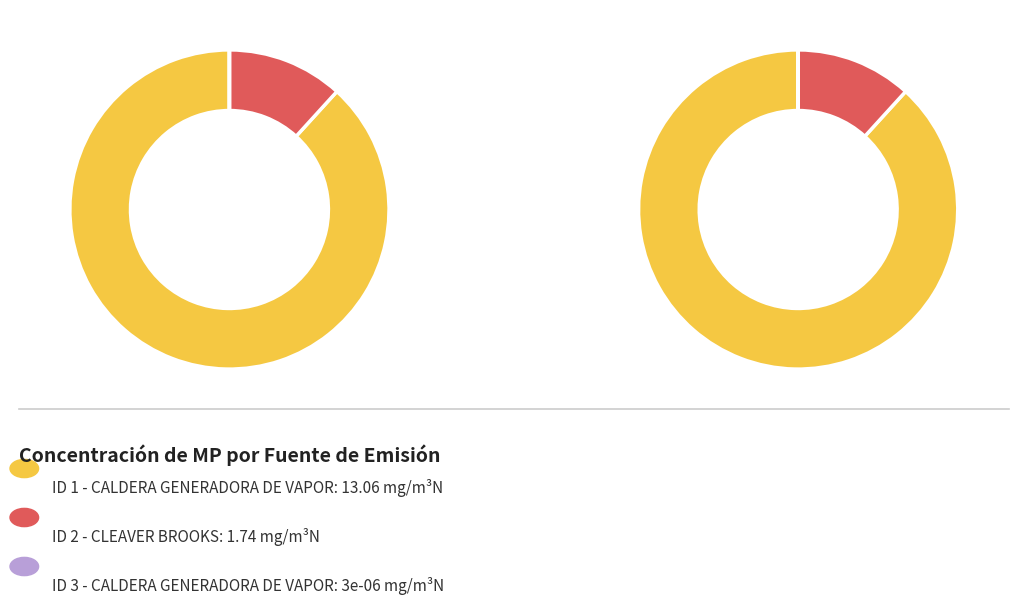

What is the smallest slice in the pie chart?

3 - CALDERA GENERADORA DE VAPOR